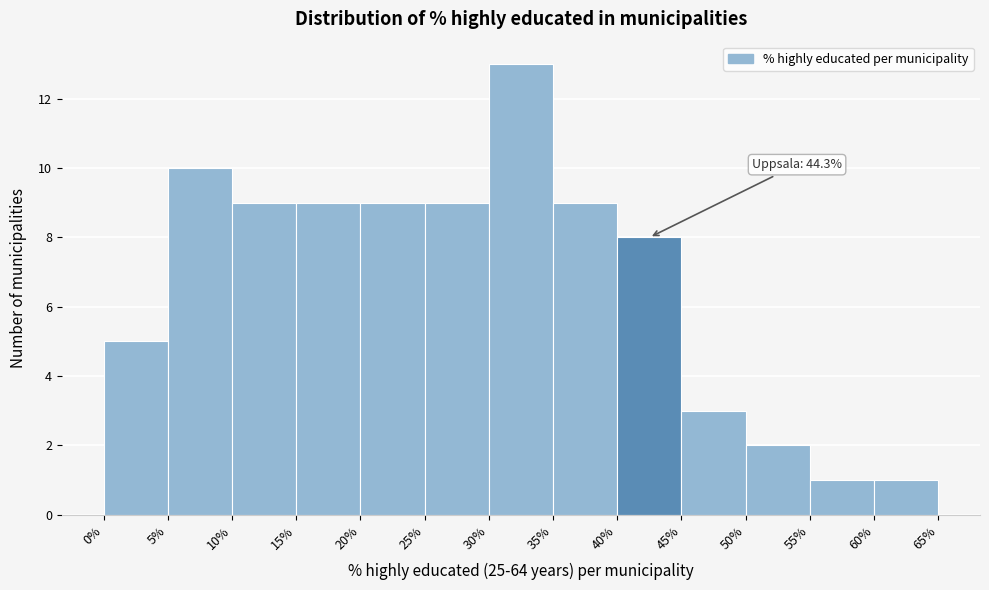

Which range on the x-axis has the tallest bar?

30% to 35%